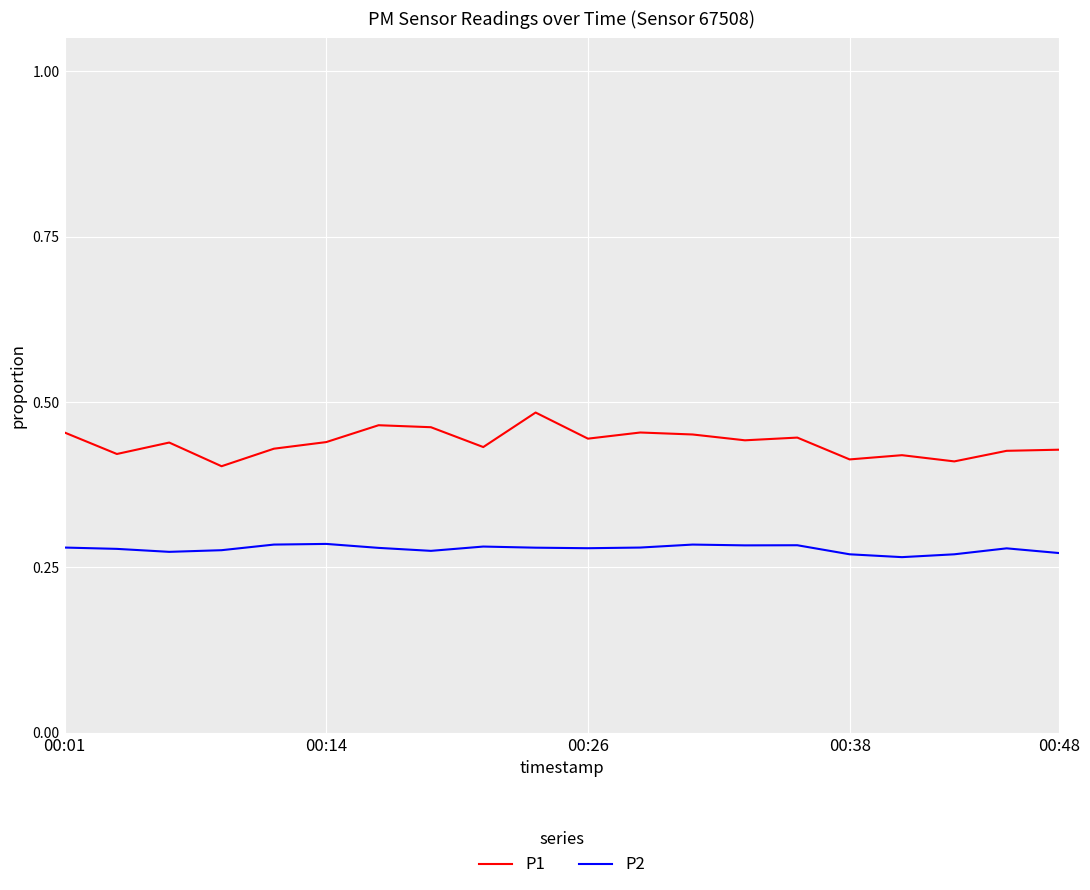

Which series has the largest range (max minus min)?

P1